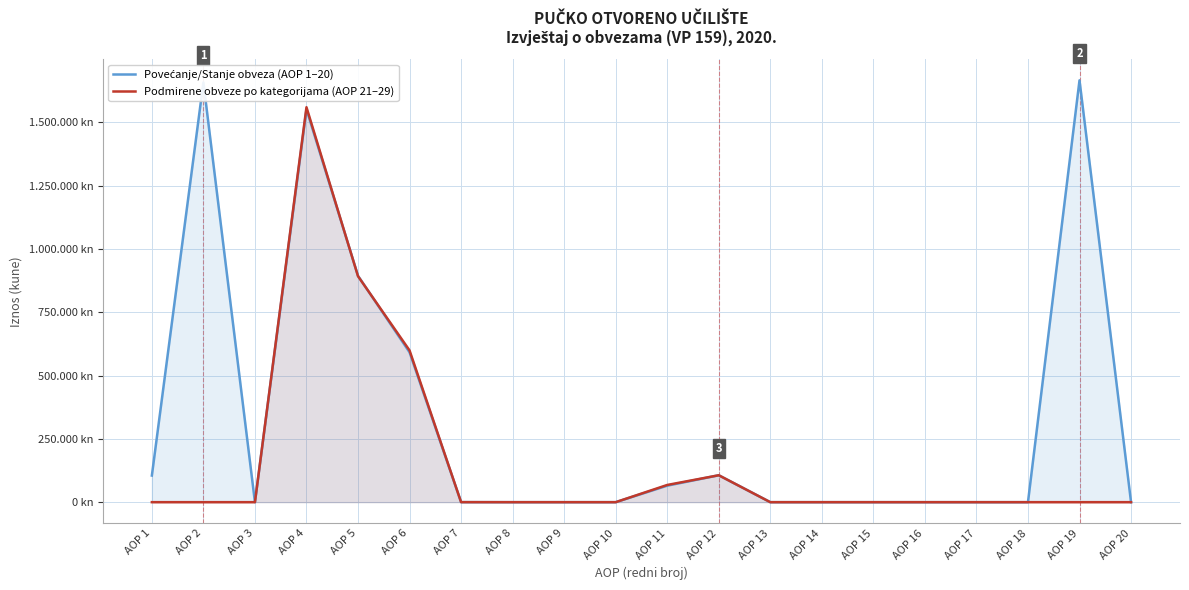

Reading right to left, what are all the values shown in this chart?

Povećanje/Stanje obveza (AOP 1–20): 0	1666004	0	0	0	0	0	0	106291	65235	0	0	0	151	591987	894044	1551417	0	1657708	105115
Podmirene obveze po kategorijama (AOP 21–29): 0	0	0	0	0	0	0	0	106291	67925	0	0	0	150	599307	892331	1559713	0	0	0